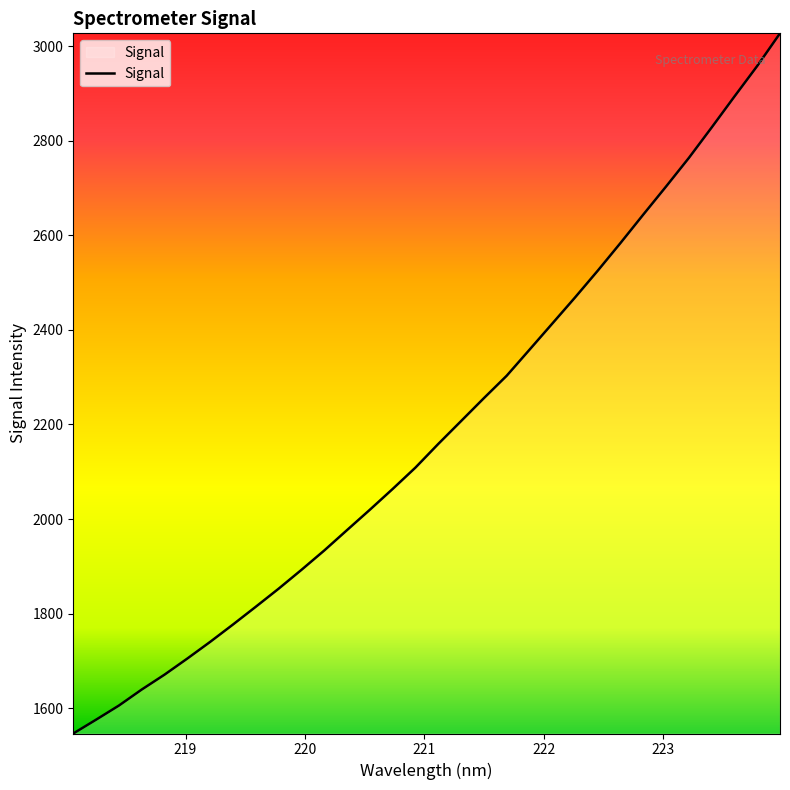

What is the greatest value displayed?

3027.6